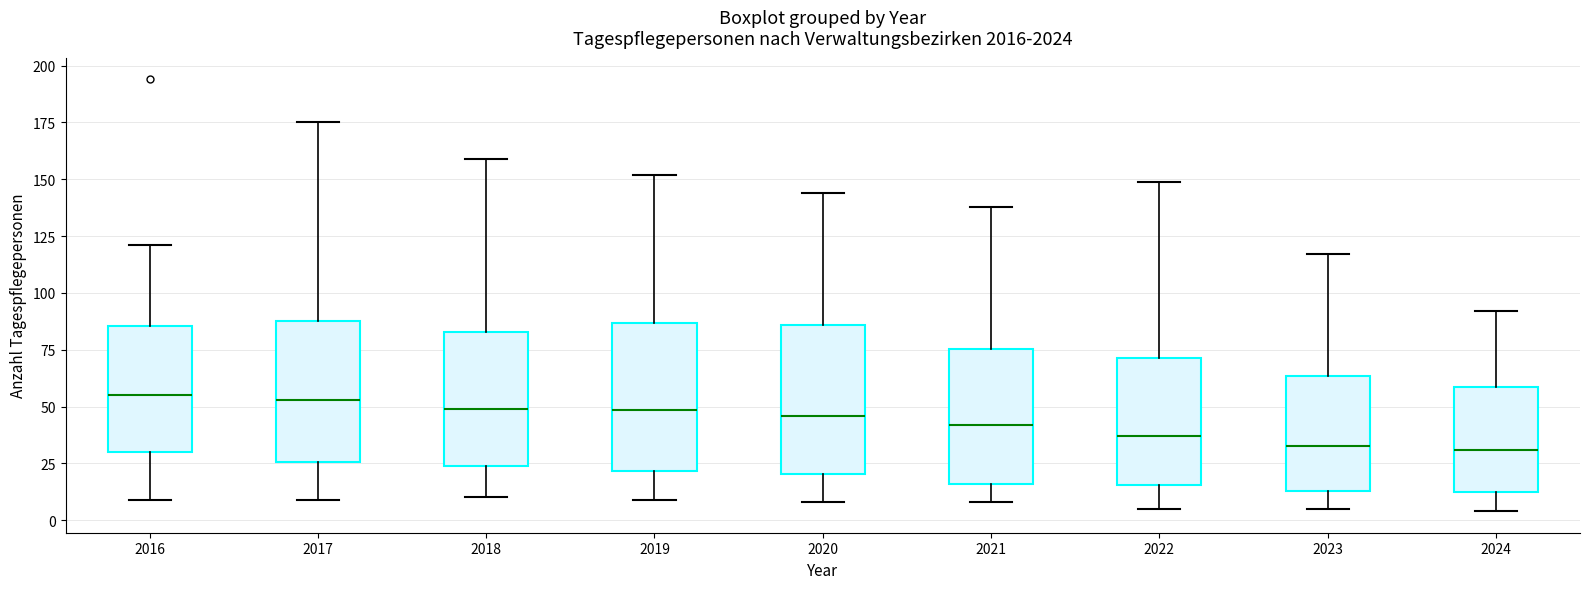

Reading left to right, read every box against the y-axis: the position of its median line, the range the box covers, and the ends of its whiskers. The values are not printed on the chart, so give them approximately, as read against the axis.

2016: median 55, box 30 to 85, whiskers 10 to 120
2017: median 55, box 25 to 90, whiskers 10 to 175
2018: median 50, box 25 to 85, whiskers 10 to 160
2019: median 50, box 20 to 85, whiskers 10 to 150
2020: median 45, box 20 to 85, whiskers 10 to 145
2021: median 40, box 15 to 75, whiskers 10 to 140
2022: median 35, box 15 to 70, whiskers 5 to 150
2023: median 35, box 15 to 65, whiskers 5 to 115
2024: median 30, box 10 to 60, whiskers 5 to 90